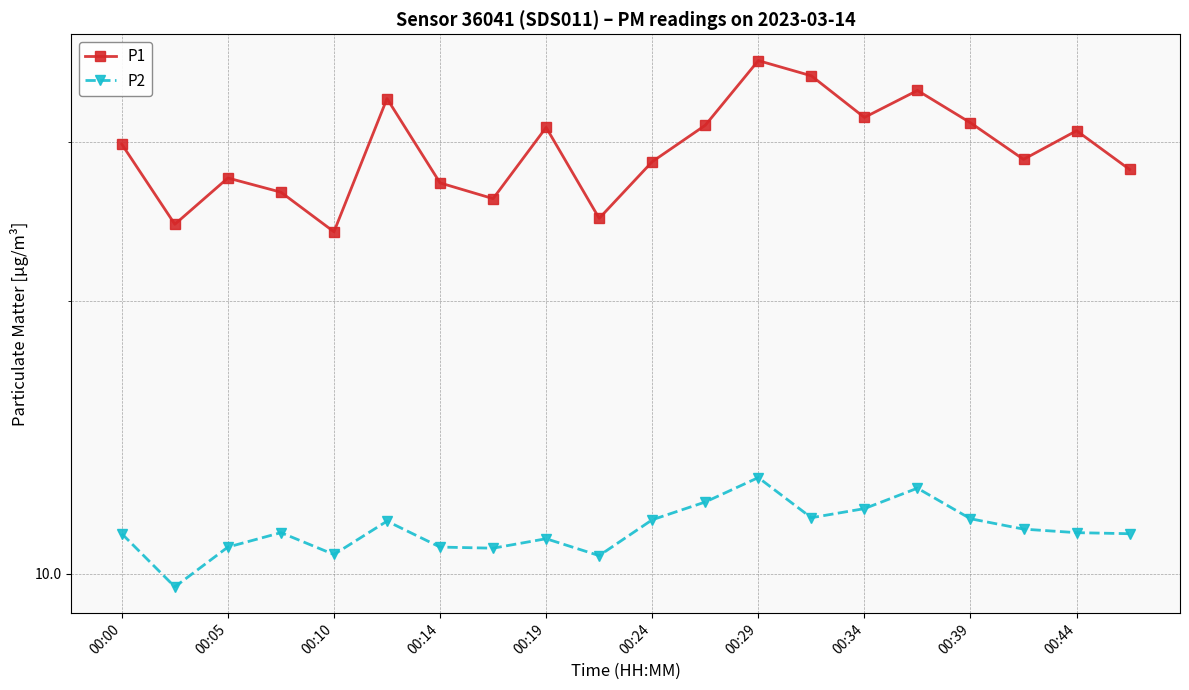

At 13, list the series in order from largest to smallest.

P1, P2